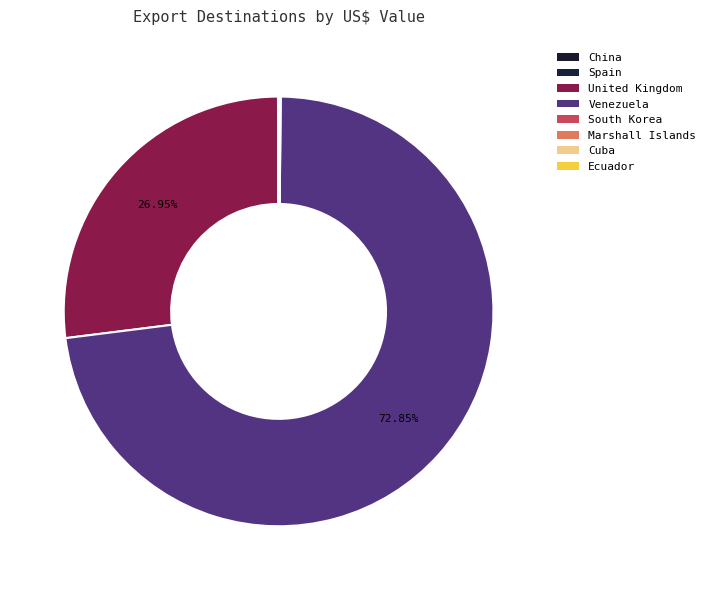

Does any single category account for the majority?

Yes